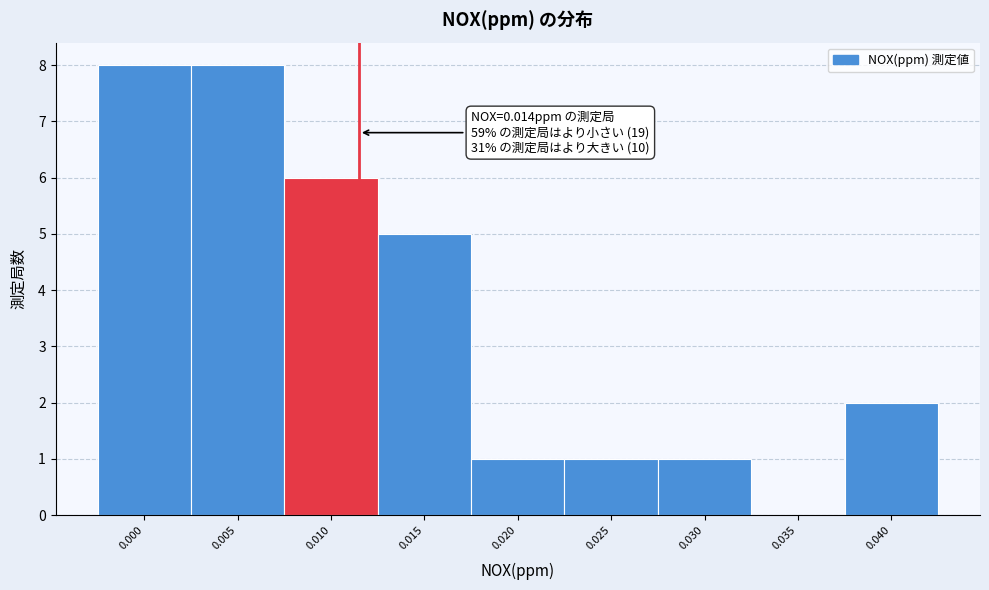

Reading left to right, transcribe all the data shown in this chart.

0.000=8	0.005=8	0.010=6	0.015=5	0.020=1	0.025=1	0.030=1	0.035=0	0.040=2